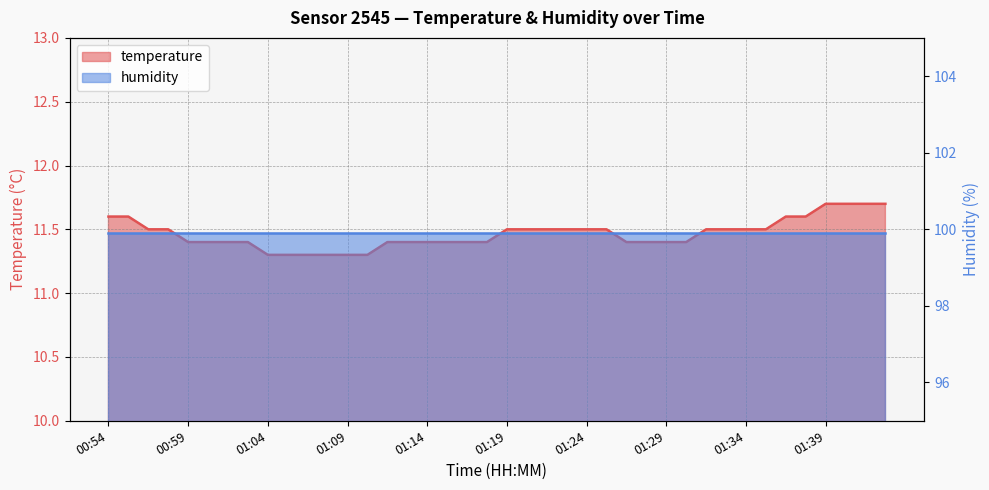

Which has a higher value, 01:19 or 01:39?

01:39